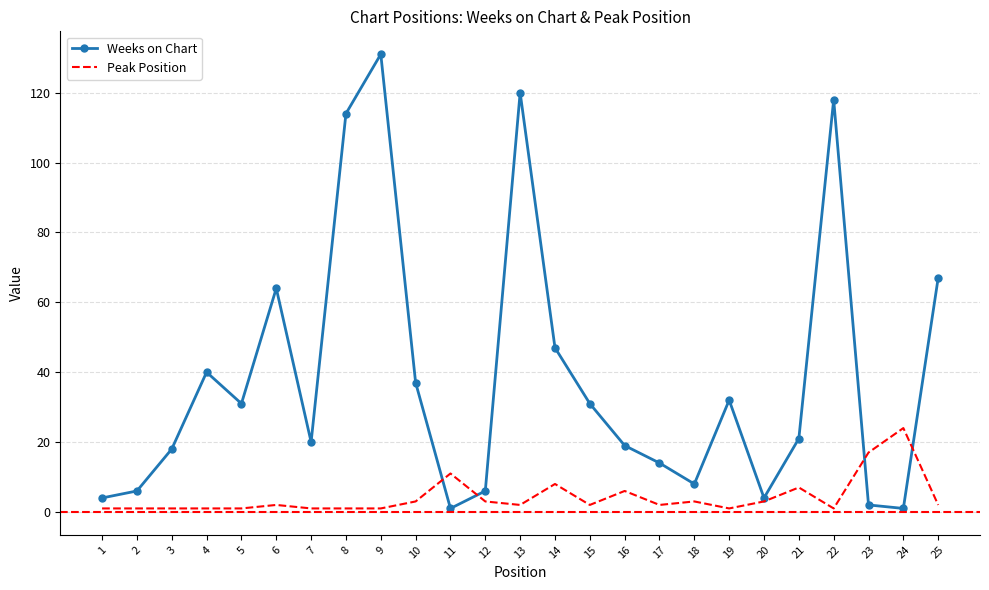

How many lines are shown in the chart?

2